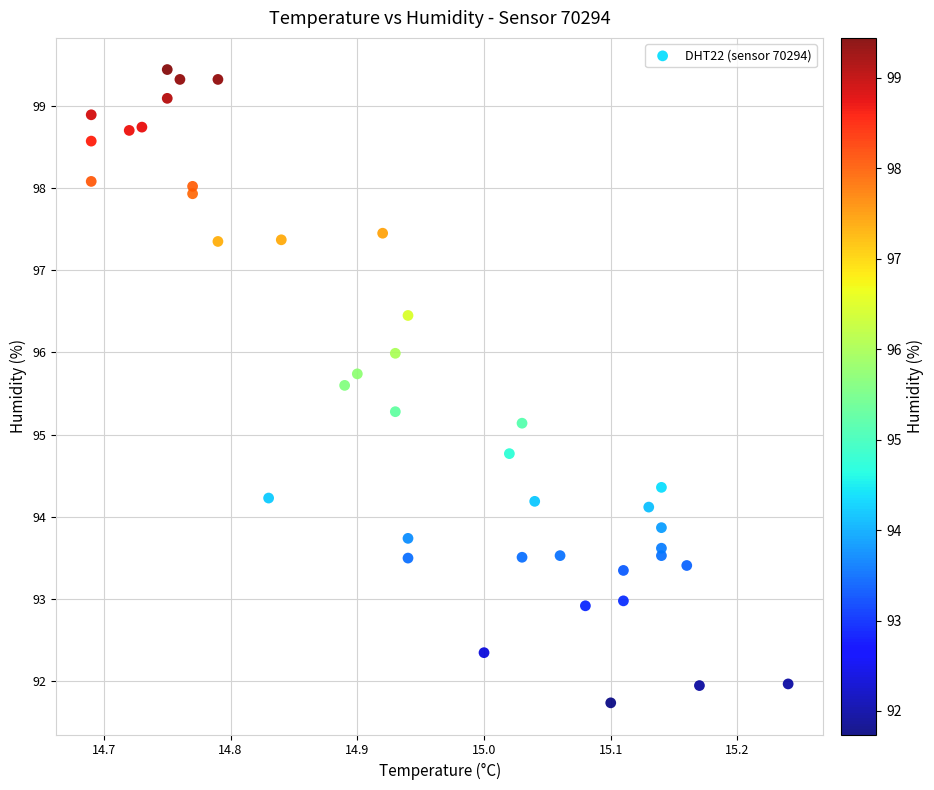

What Y value in the scatter plot is closest to 95?

95.1